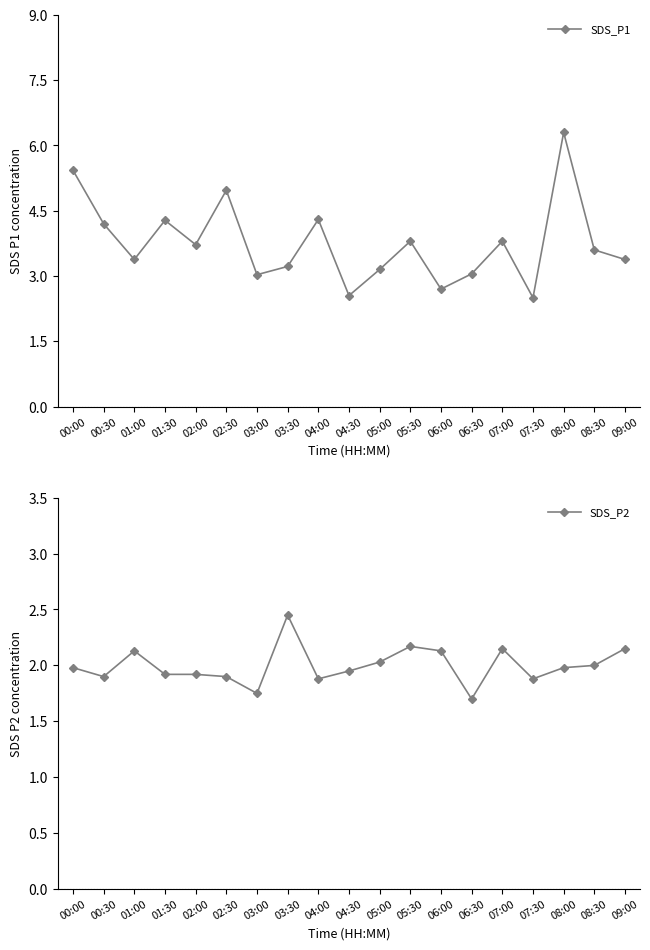

Rank the series by their average value, from lowest to highest.

SDS_P2, SDS_P1